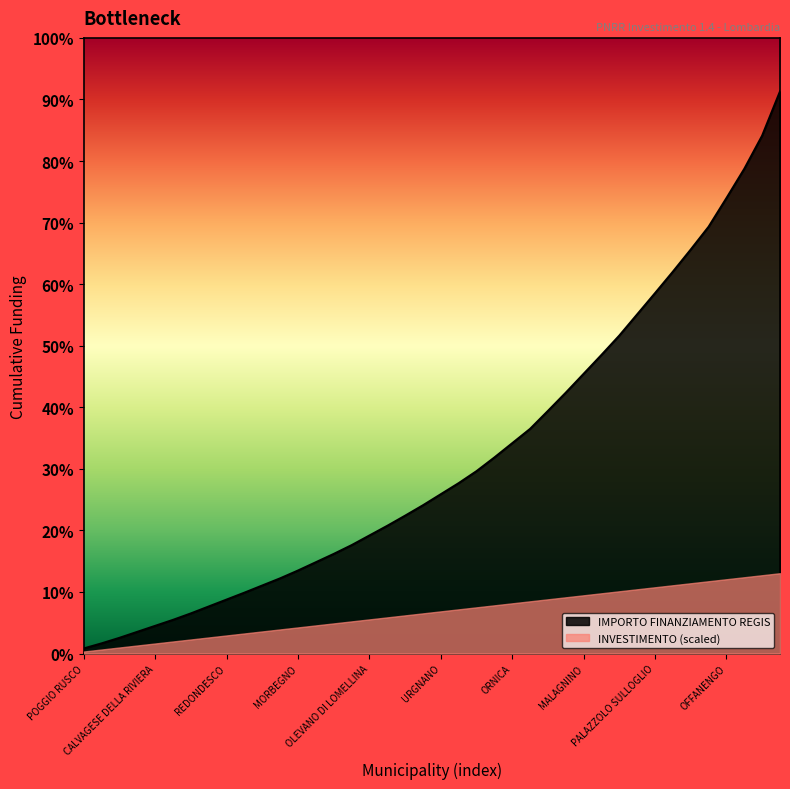

Is the value of IMPORTO FINANZIAMENTO REGIS at PIETRA DE GIORGI greater than the value of INVESTIMENTO (scaled) at RODIGO?

Yes